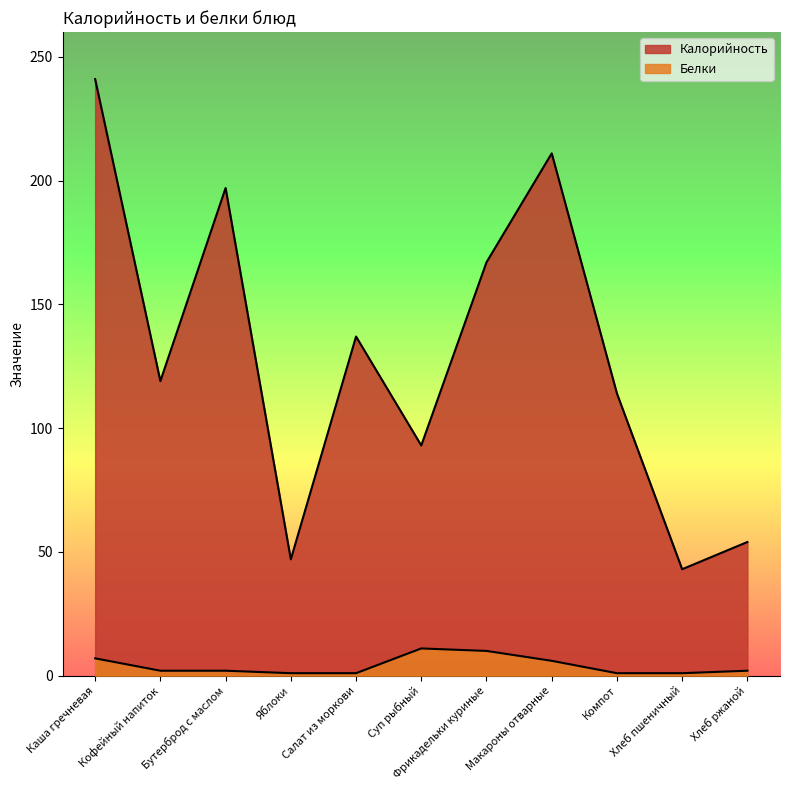

What is the minimum value shown in the chart?

1